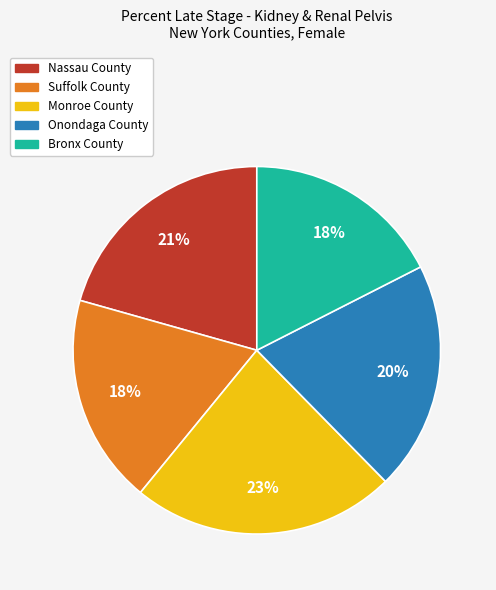

Count the number of slices in the pie.

5